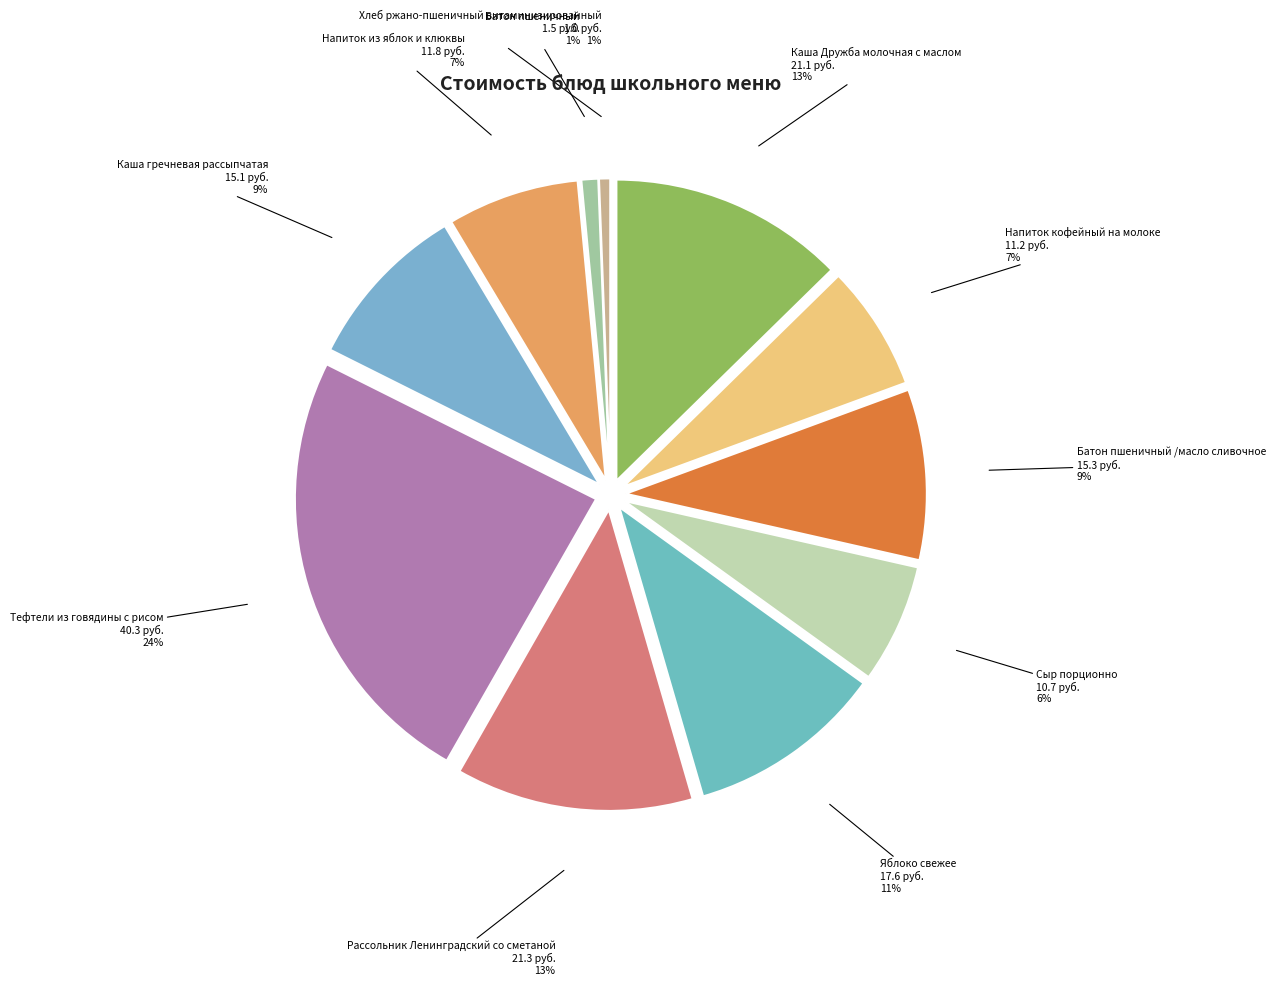

Does Напиток из яблок и клюквы represent more than half of the total?

No